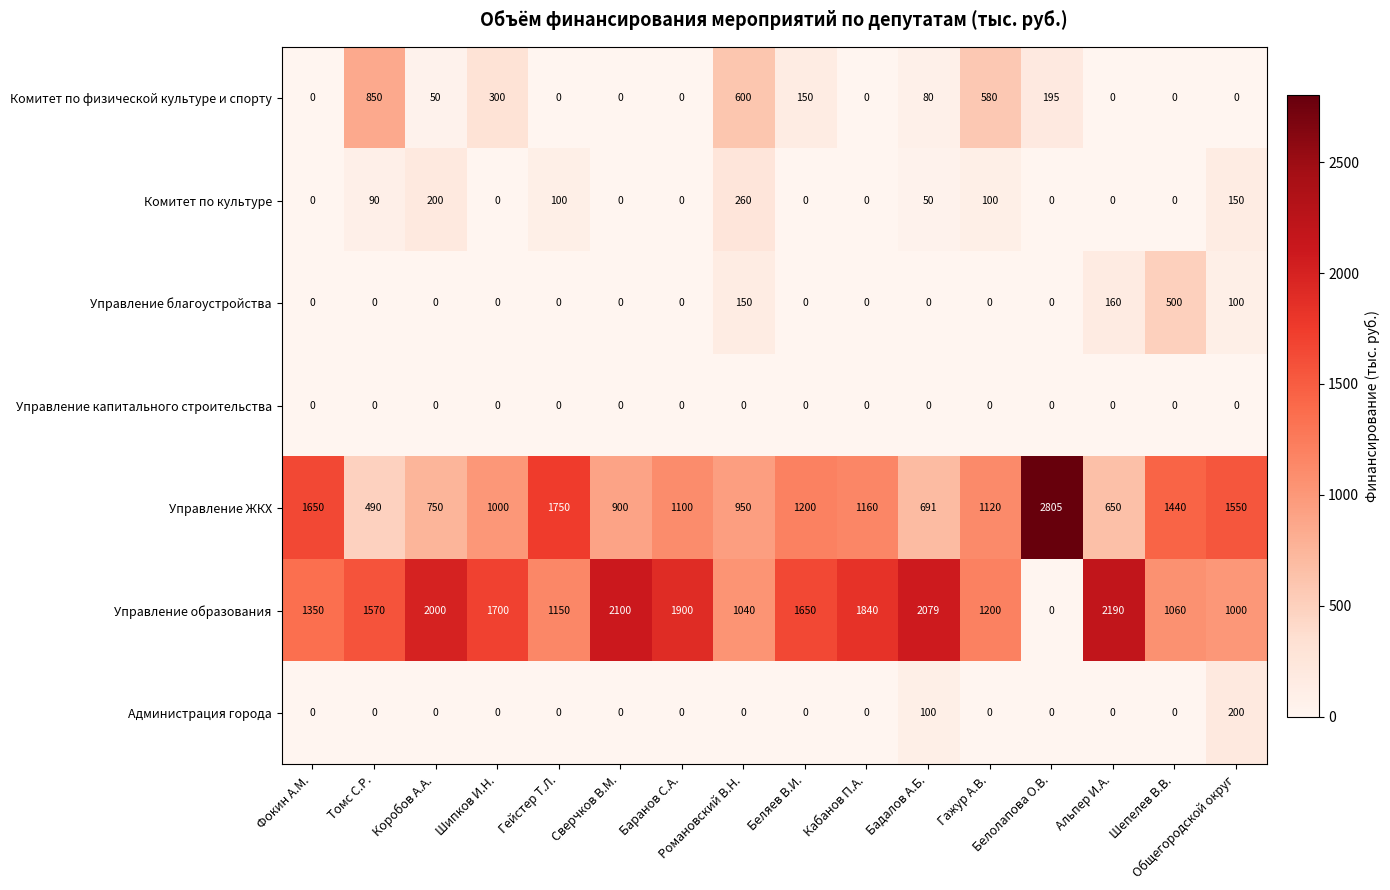

What is the maximum value shown in the chart?

2805